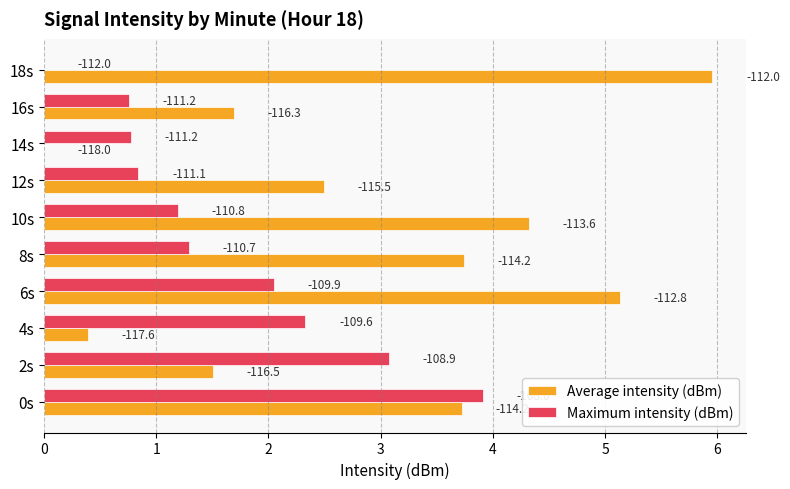

What are all the series names shown in the legend?

Average intensity (dBm), Maximum intensity (dBm)